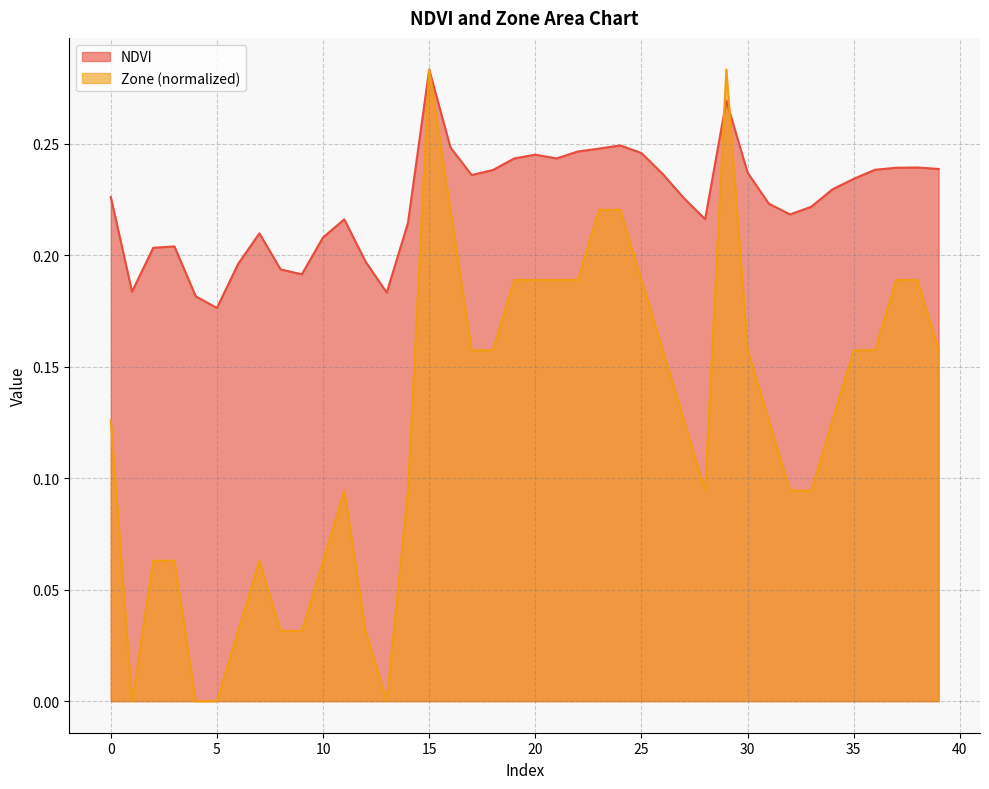

What is the maximum value shown in the chart?

0.3